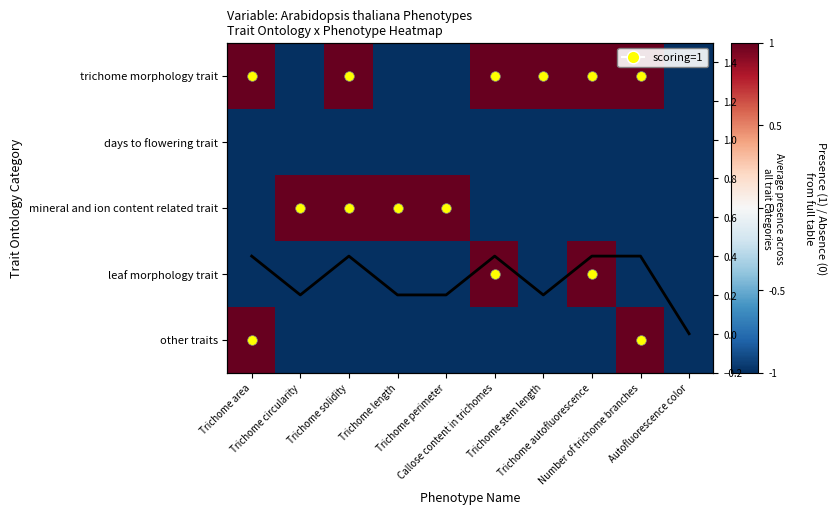

The value of mineral and ion content related trait at Trichome perimeter is 1.7. True or false?

False